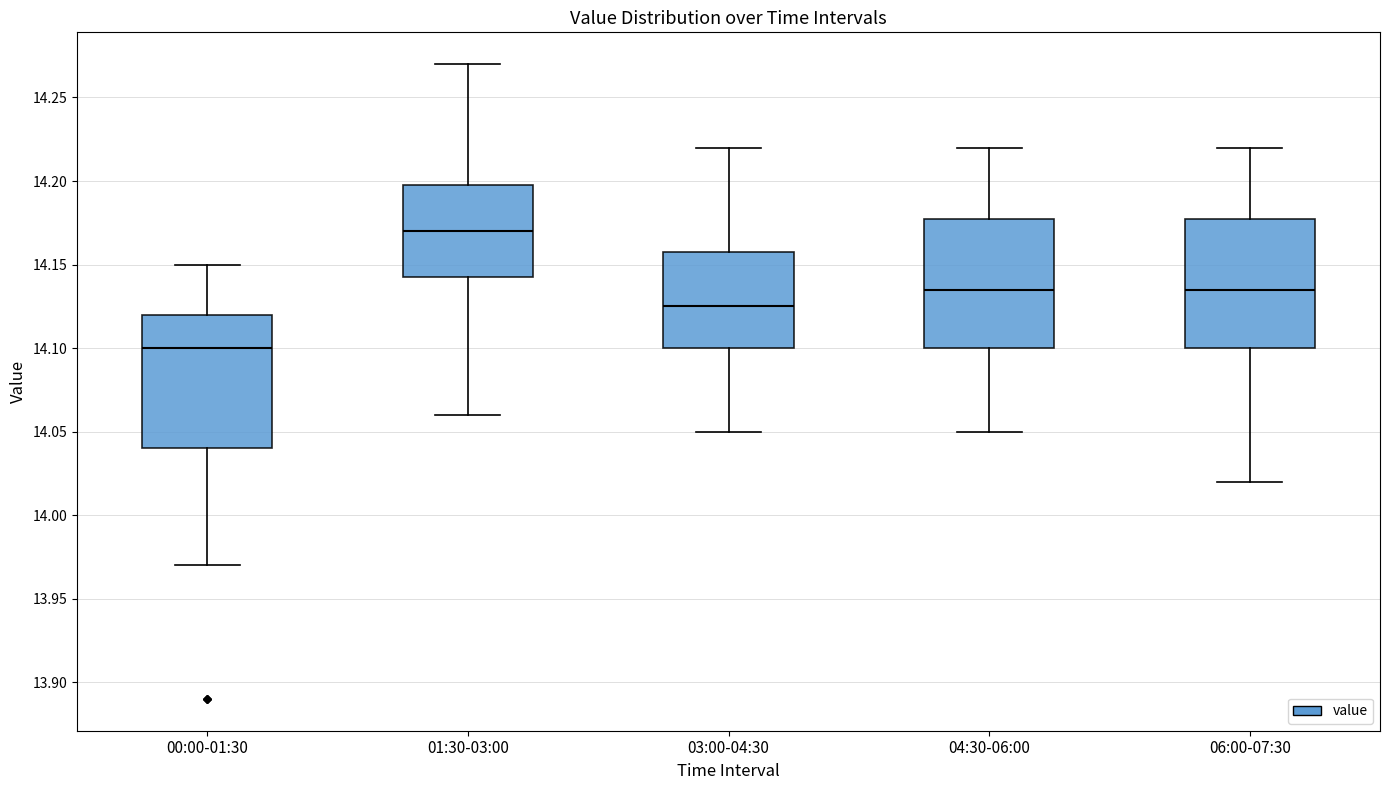

Reading left to right, read every box against the y-axis: the position of its median line, the range the box covers, and the ends of its whiskers. The values are not printed on the chart, so give them approximately, as read against the axis.

00:00-01:30: median 14.100, box 14.040 to 14.120, whiskers 13.970 to 14.150
01:30-03:00: median 14.170, box 14.145 to 14.200, whiskers 14.060 to 14.270
03:00-04:30: median 14.125, box 14.100 to 14.160, whiskers 14.050 to 14.220
04:30-06:00: median 14.135, box 14.100 to 14.180, whiskers 14.050 to 14.220
06:00-07:30: median 14.135, box 14.100 to 14.180, whiskers 14.020 to 14.220